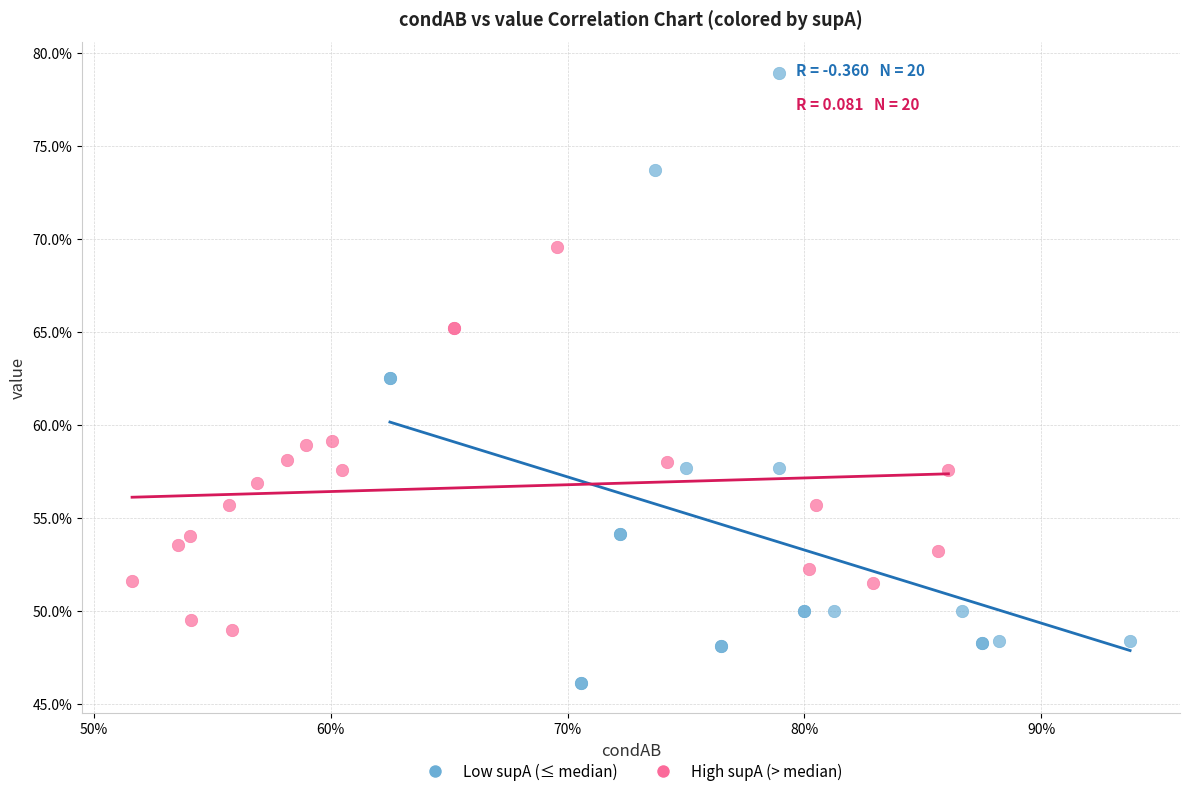

What are all the series names shown in the legend?

Low supA (≤ median), High supA (> median)